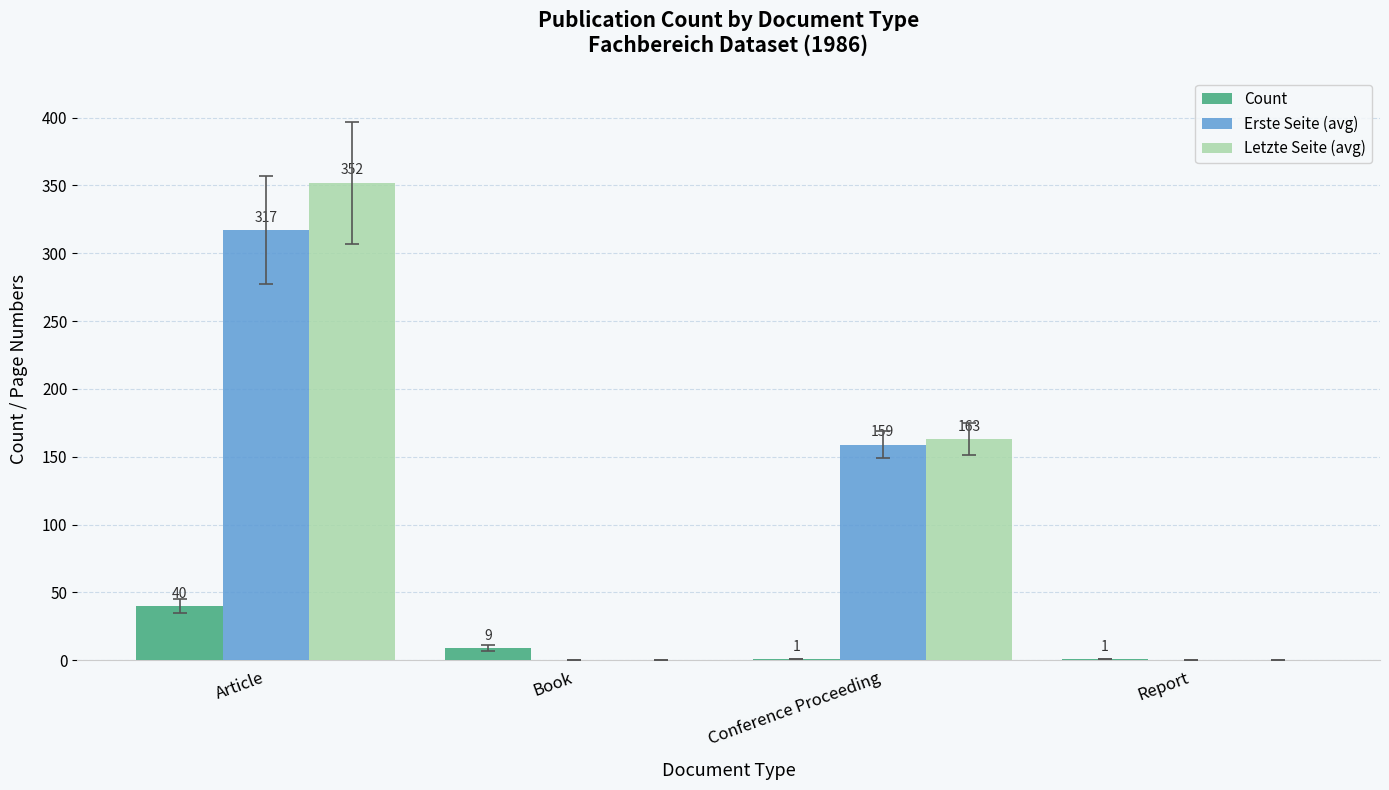

At which label is Letzte Seite (avg) closest to 176?

Conference Proceeding